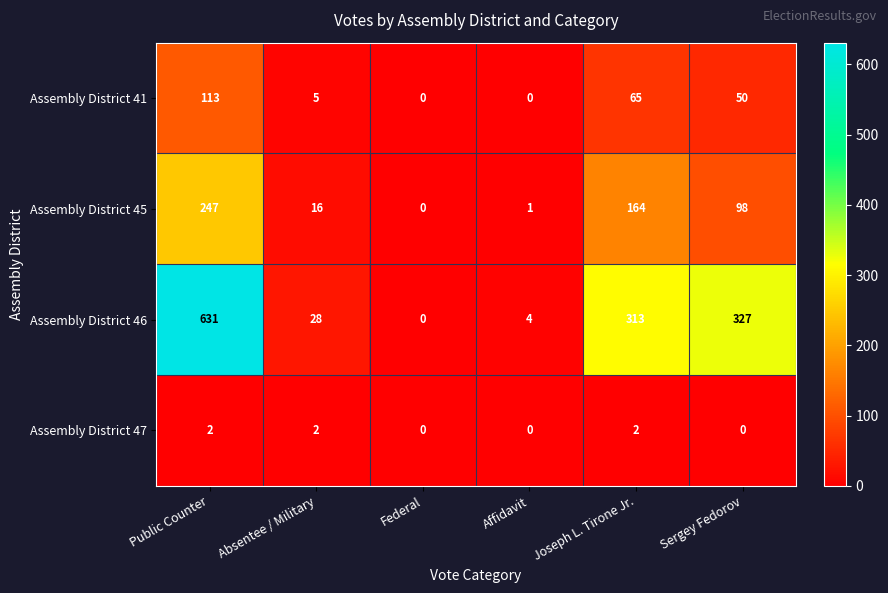

Reading left to right, transcribe all the data shown in this chart.

Assembly District 41: Public Counter=113	Absentee / Military=5	Federal=0	Affidavit=0	Joseph L. Tirone Jr.=65	Sergey Fedorov=50
Assembly District 45: Public Counter=247	Absentee / Military=16	Federal=0	Affidavit=1	Joseph L. Tirone Jr.=164	Sergey Fedorov=98
Assembly District 46: Public Counter=631	Absentee / Military=28	Federal=0	Affidavit=4	Joseph L. Tirone Jr.=313	Sergey Fedorov=327
Assembly District 47: Public Counter=2	Absentee / Military=2	Federal=0	Affidavit=0	Joseph L. Tirone Jr.=2	Sergey Fedorov=0